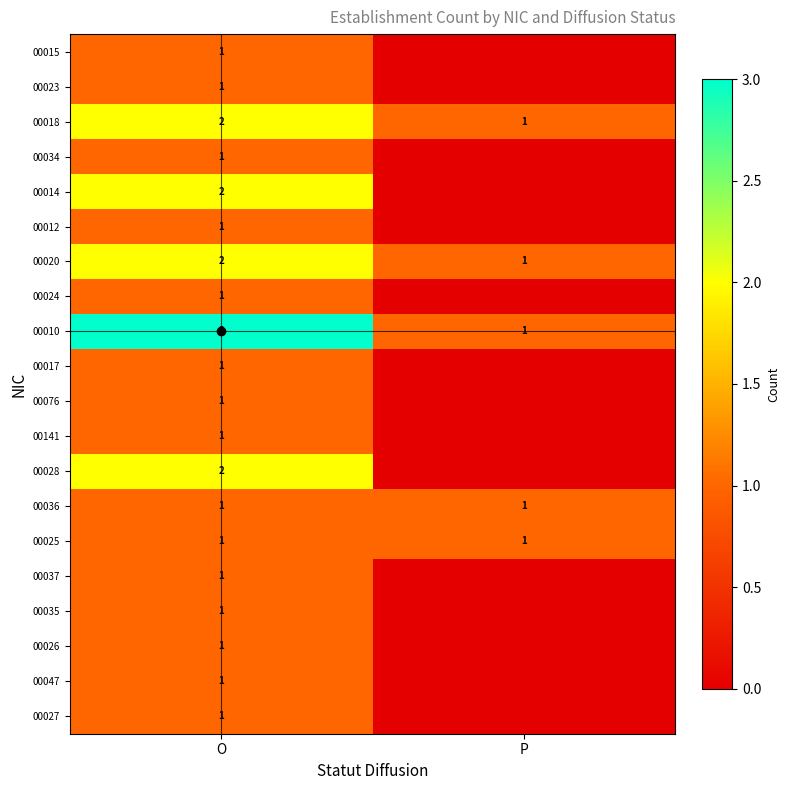

What is the sum of all 00018 values?

3